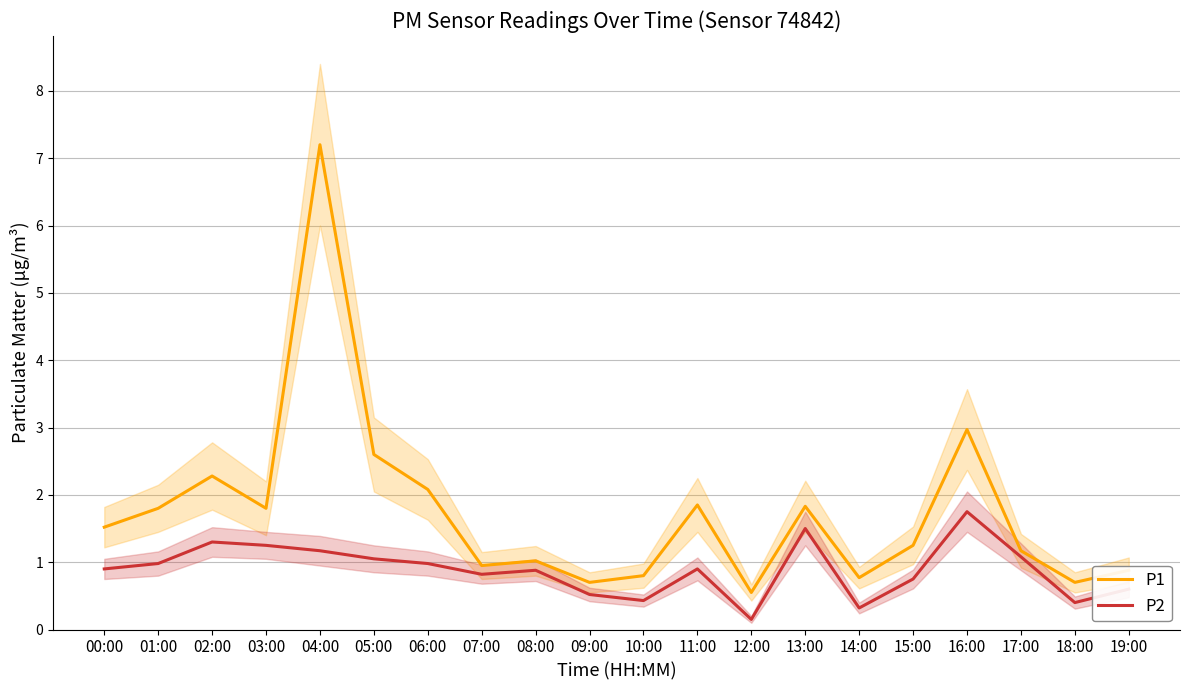

At which label does P2 reach its peak?

16:00